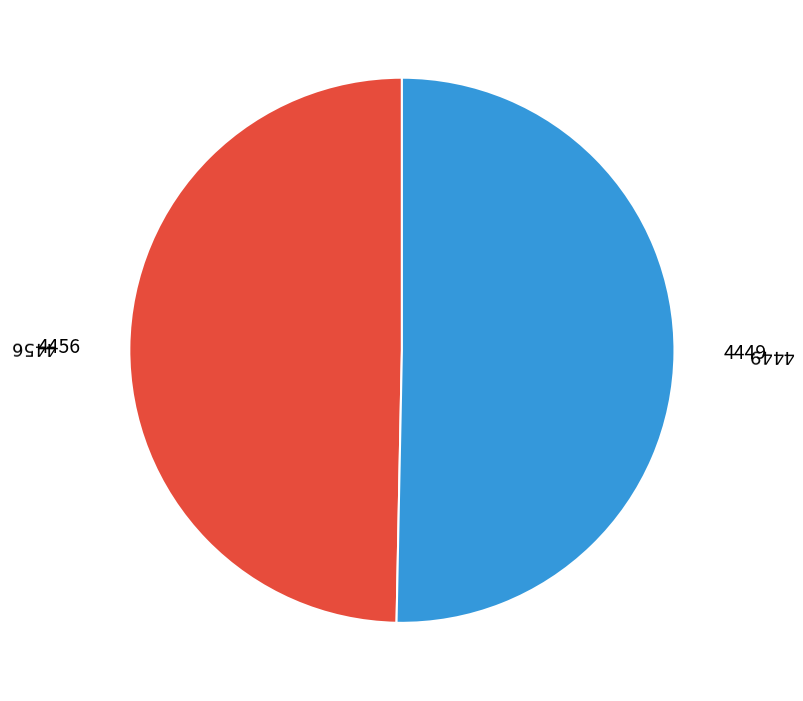

Is there any slice that represents more than half of the pie?

Yes